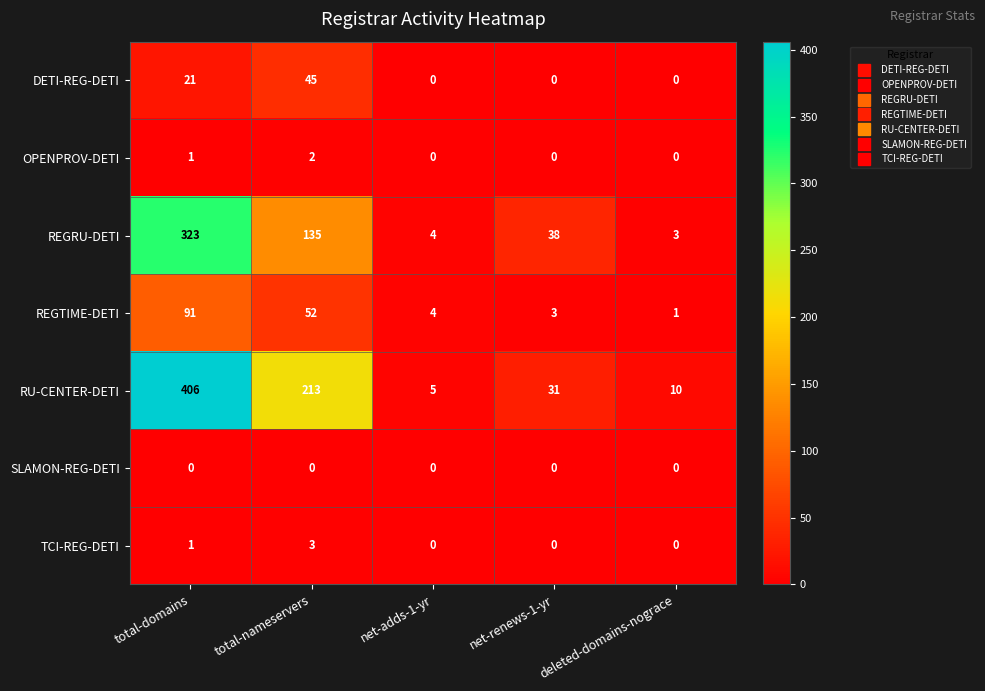

What is the average value of the RU-CENTER-DETI series?

133